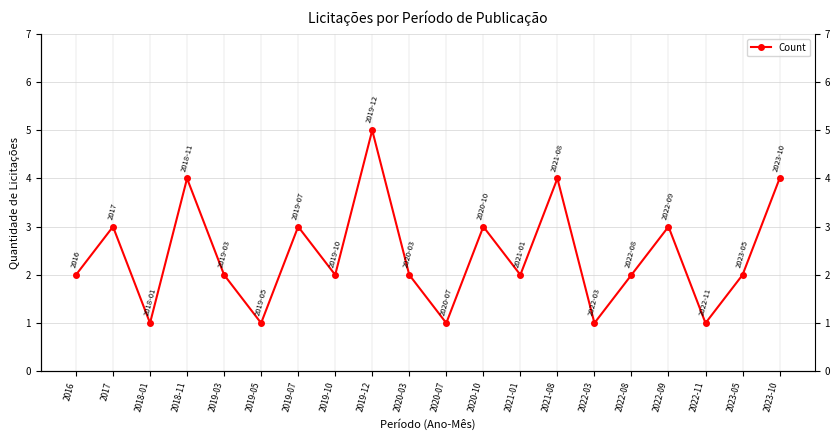

Rank the categories by value from highest to lowest.

2019-12, 2018-11, 2021-08, 2023-10, 2017, 2019-07, 2020-10, 2022-09, 2016, 2019-03, 2019-10, 2020-03, 2021-01, 2022-08, 2023-05, 2018-01, 2019-05, 2020-07, 2022-03, 2022-11